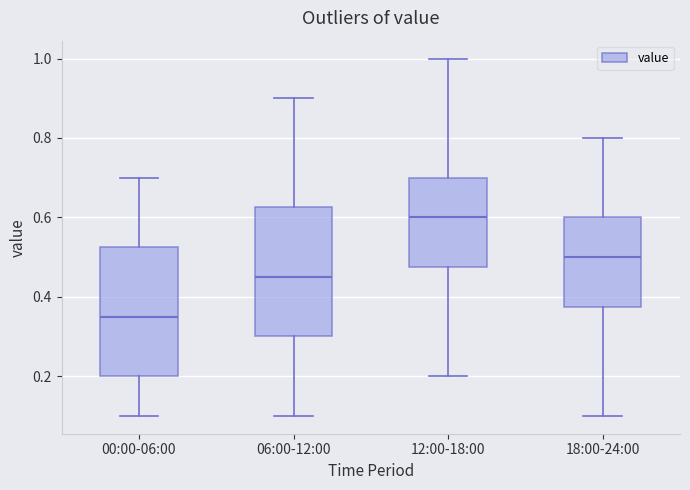

Reading left to right, transcribe this box plot: for each box, give where its median line is, the range the box spans, and where its two whiskers end, as read against the y-axis. The values are not printed on the chart, so give them approximately, as read against the axis.

00:00-06:00: median 0.36, box 0.20 to 0.52, whiskers 0.10 to 0.70
06:00-12:00: median 0.46, box 0.30 to 0.62, whiskers 0.10 to 0.90
12:00-18:00: median 0.60, box 0.48 to 0.70, whiskers 0.20 to 1.00
18:00-24:00: median 0.50, box 0.38 to 0.60, whiskers 0.10 to 0.80